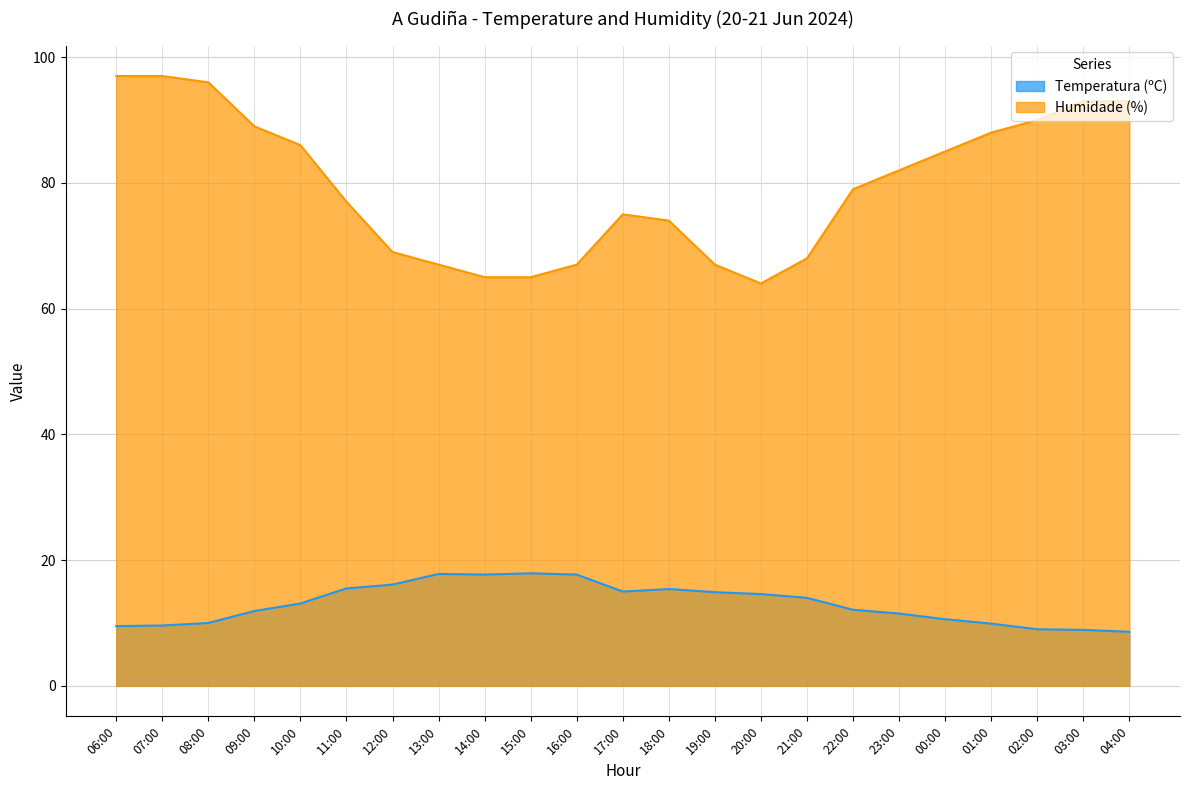

At how many categories does at least one series exceed 49?

23